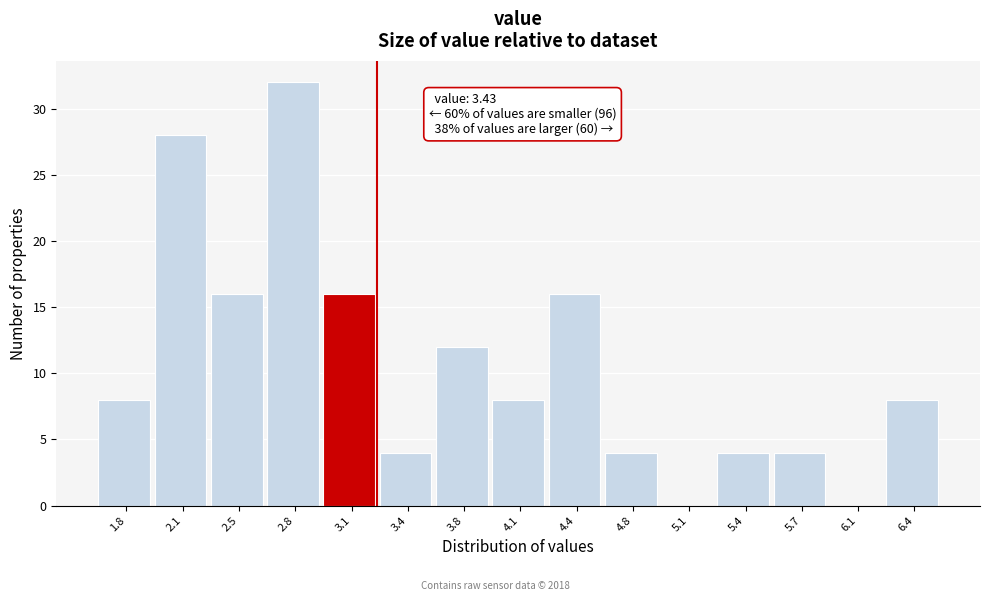

Reading right to left, list all the values displayed in this chart.

6.4=8	6.1=0	5.7=4	5.4=4	5.1=0	4.8=4	4.4=16	4.1=8	3.8=12	3.4=4	3.1=16	2.8=32	2.5=16	2.1=28	1.8=8